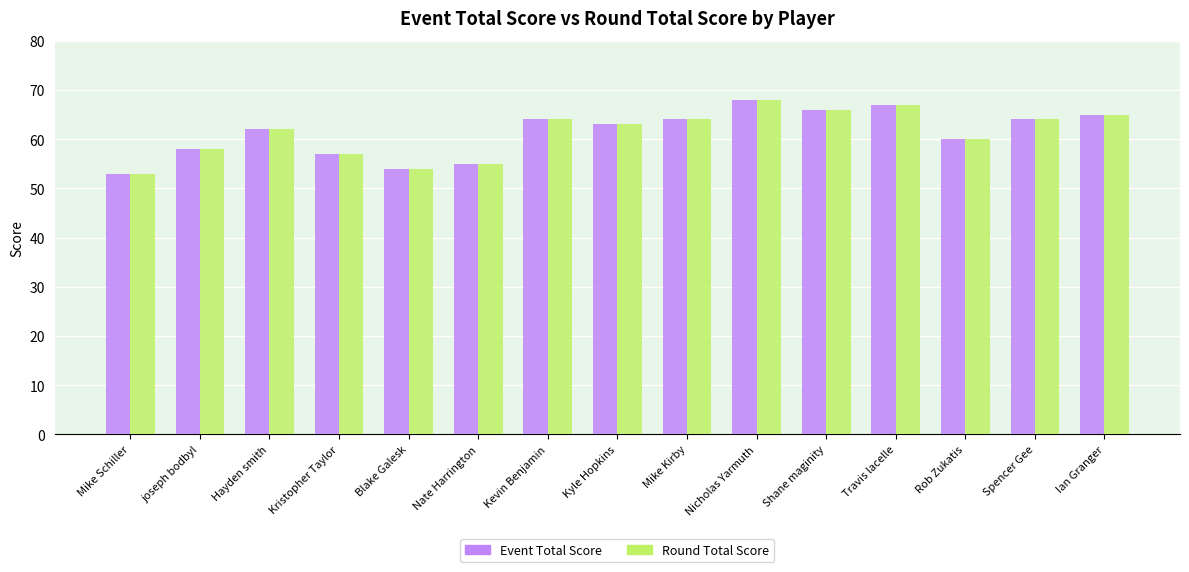

Is it true that Event Total Score equals 66 at Shane maginity?

True